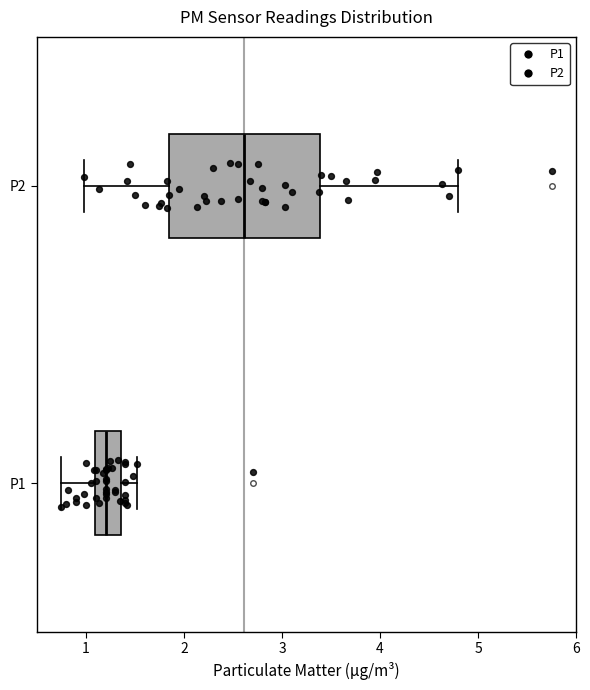

Reading bottom to top, transcribe this box plot: for each box, give where its median line is, the range the box spans, and where its two whiskers end, as read against the x-axis. The values are not printed on the chart, so give them approximately, as read against the axis.

P1: median 1.2, box 1.1 to 1.4, whiskers 0.8 to 1.5
P2: median 2.6, box 1.8 to 3.4, whiskers 1.0 to 4.8